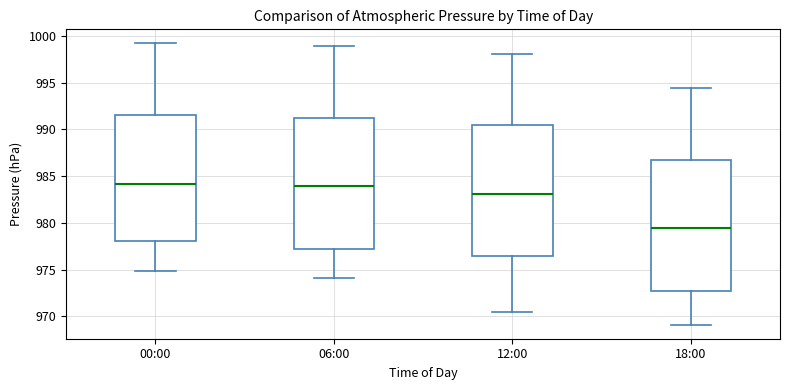

Reading left to right, transcribe this box plot: for each box, give where its median line is, the range the box spans, and where its two whiskers end, as read against the y-axis. The values are not printed on the chart, so give them approximately, as read against the axis.

00:00: median 984.0, box 978.0 to 991.5, whiskers 975.0 to 999.0
06:00: median 984.0, box 977.0 to 991.5, whiskers 974.0 to 999.0
12:00: median 983.0, box 976.5 to 990.5, whiskers 970.5 to 998.0
18:00: median 979.5, box 972.5 to 987.0, whiskers 969.0 to 994.5